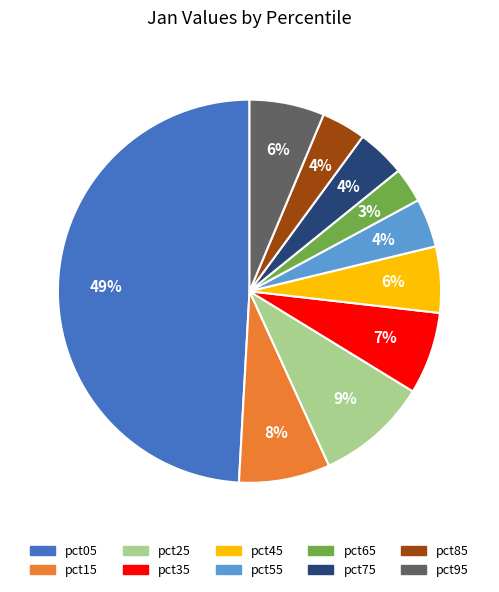

Count the number of slices in the pie.

10